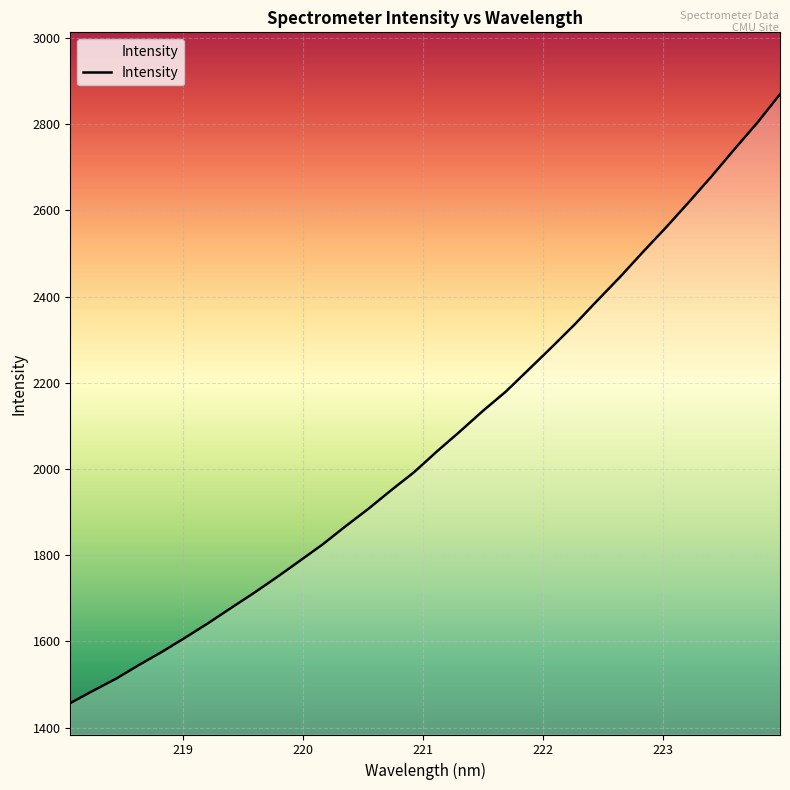

What is the smallest value displayed?

1456.8